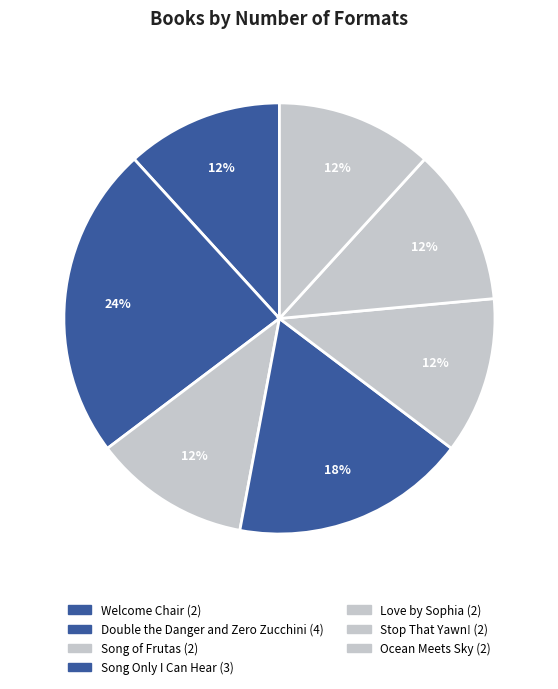

How many segments does this pie chart have?

7